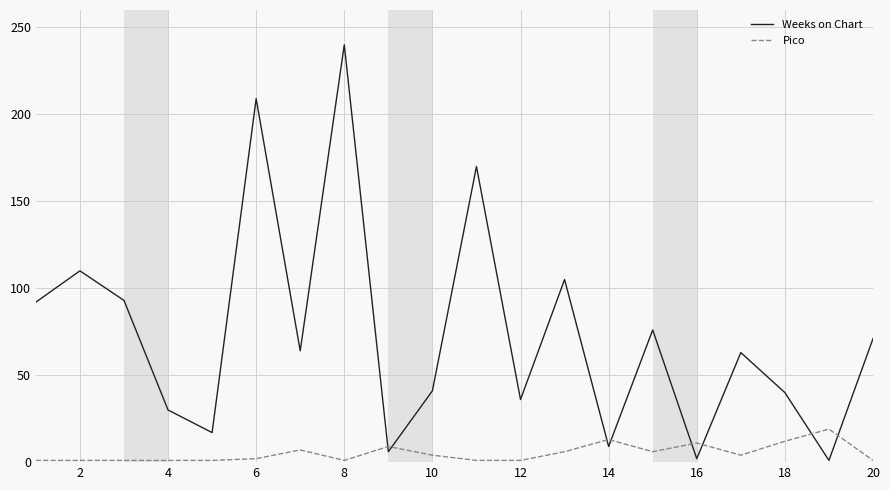

True or false: Pico and Weeks on Chart intersect in this chart.

True